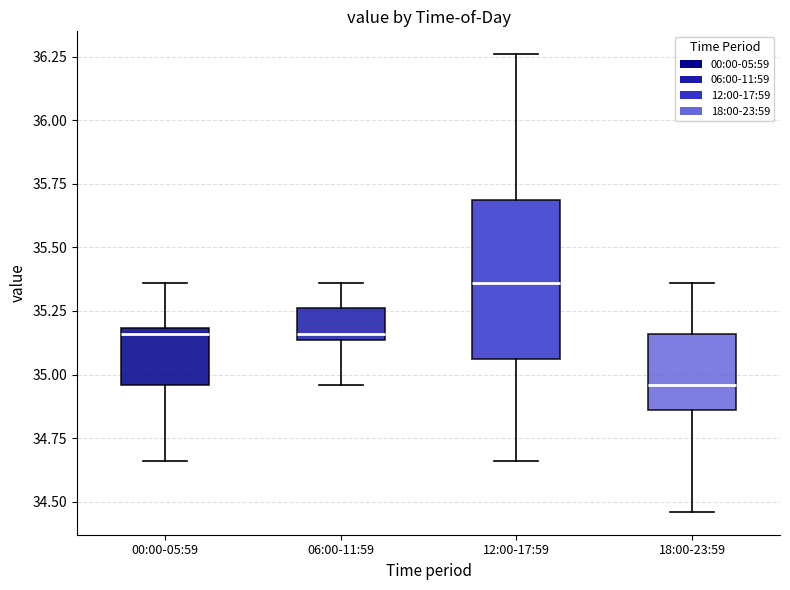

Which box has the highest median line?

12:00-17:59